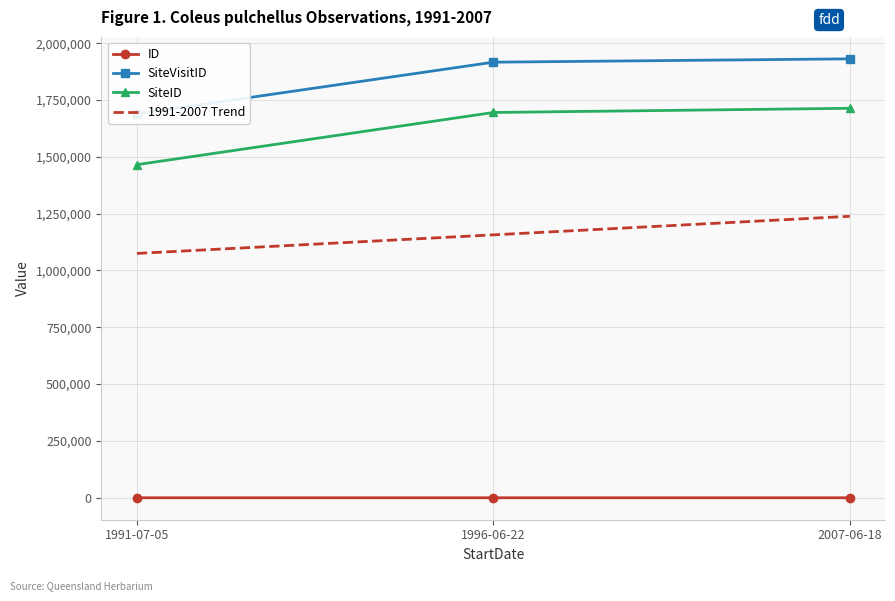

Is the value of SiteID at 1991-07-05 greater than the value of SiteVisitID at 1996-06-22?

No